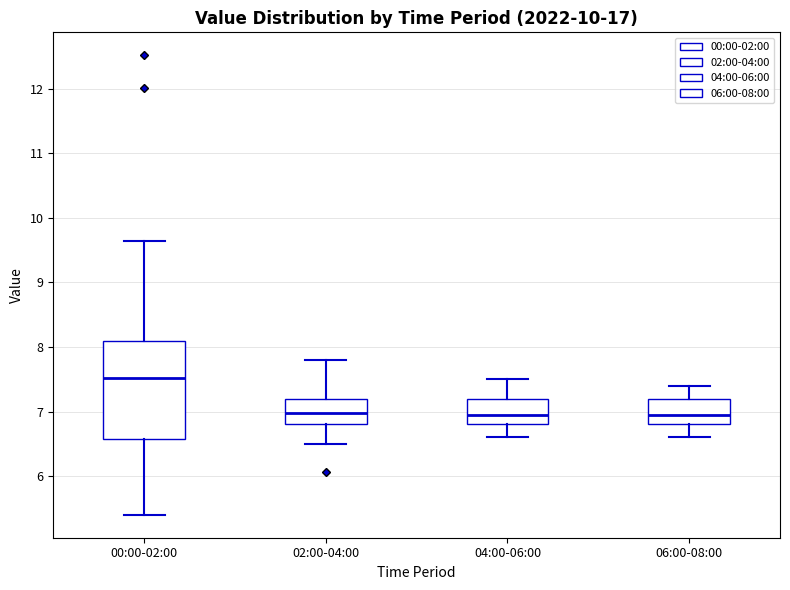

Which box's median line is the highest?

00:00-02:00